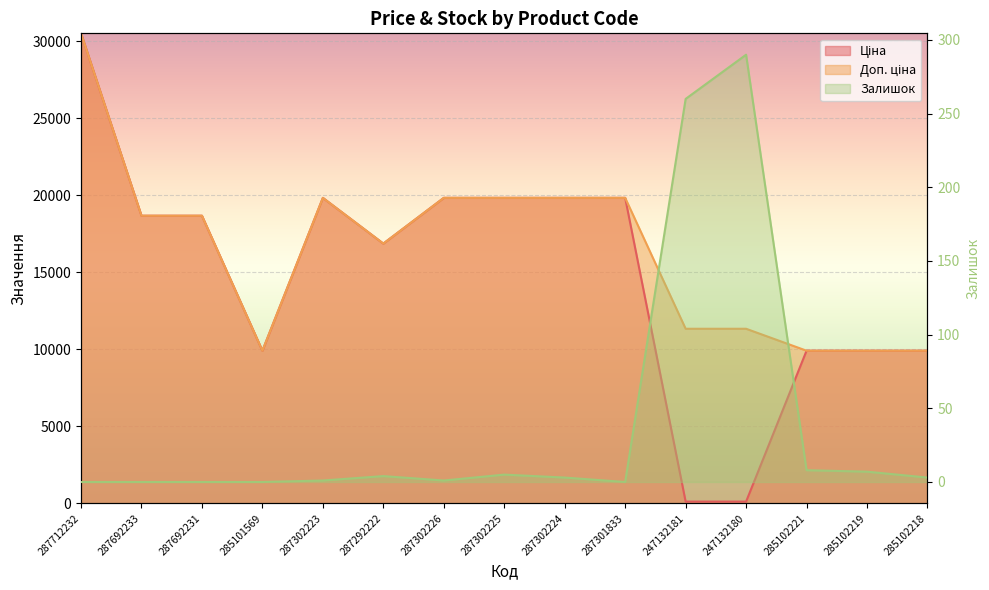

What is the average value of the Ціна series?

14915.6